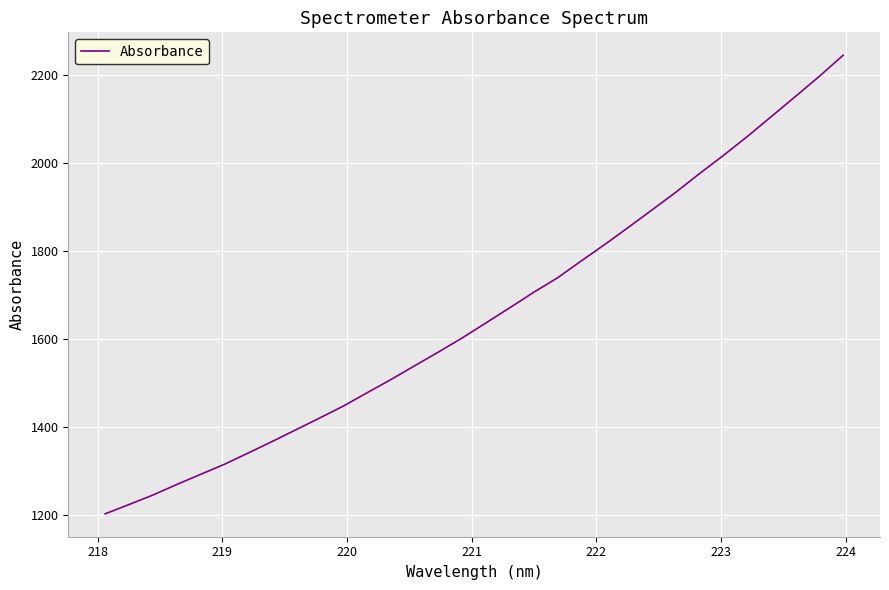

What is the difference between the maximum and minimum values?

1041.6